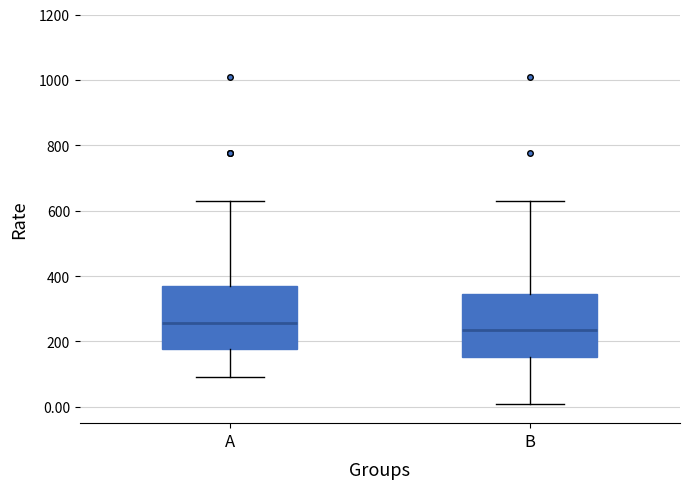

Reading left to right, transcribe this box plot: for each box, give where its median line is, the range the box spans, and where its two whiskers end, as read against the y-axis. The values are not printed on the chart, so give them approximately, as read against the axis.

A: median 260, box 180 to 380, whiskers 100 to 640
B: median 240, box 160 to 340, whiskers 0 to 640